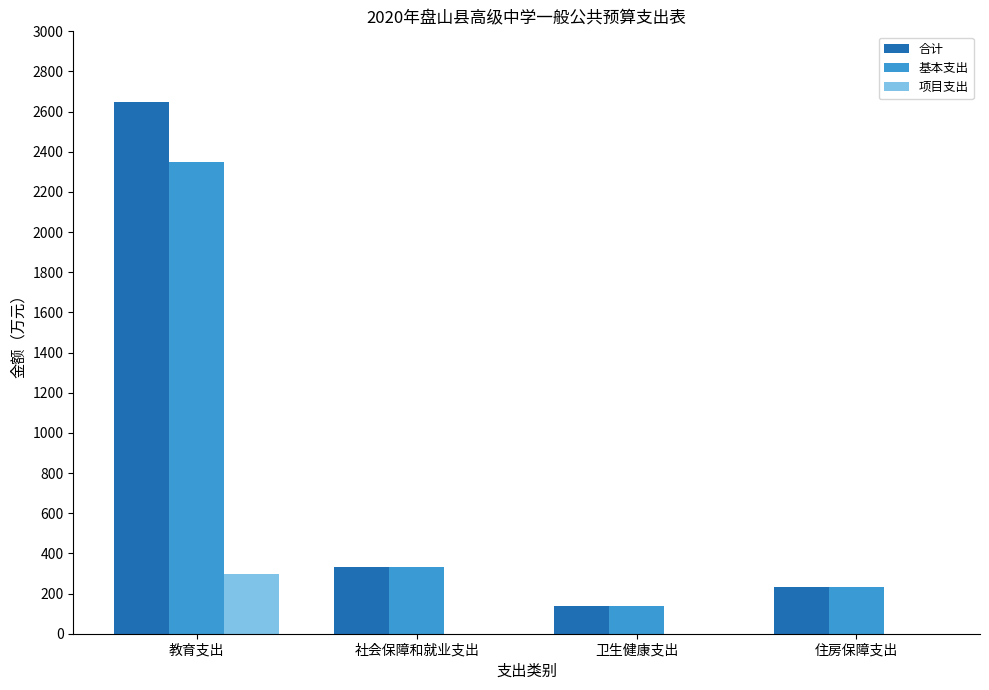

At which category is the sum across all series the highest?

教育支出